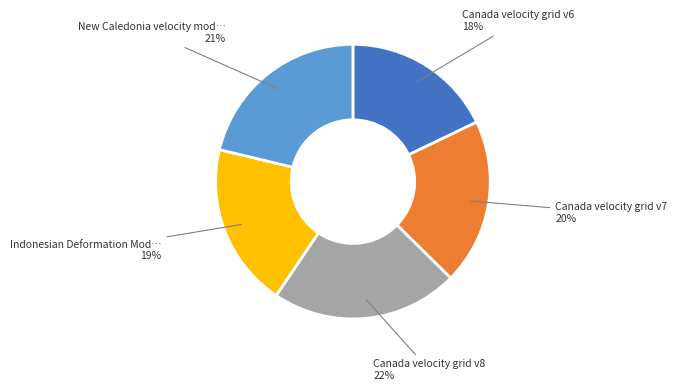

Is there a majority slice in this chart?

No